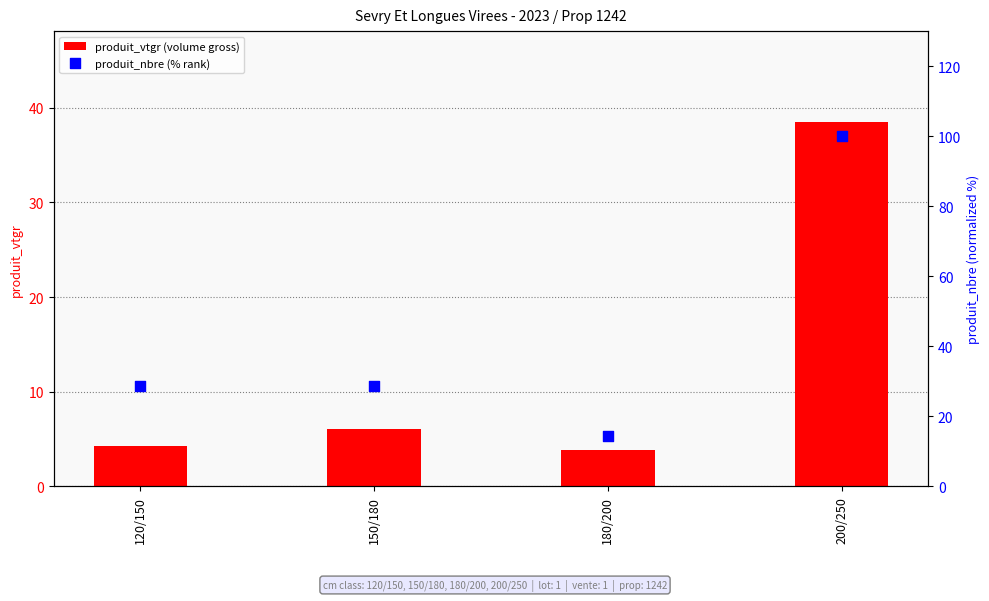

What is the total value across all series at 200/250?

138.5